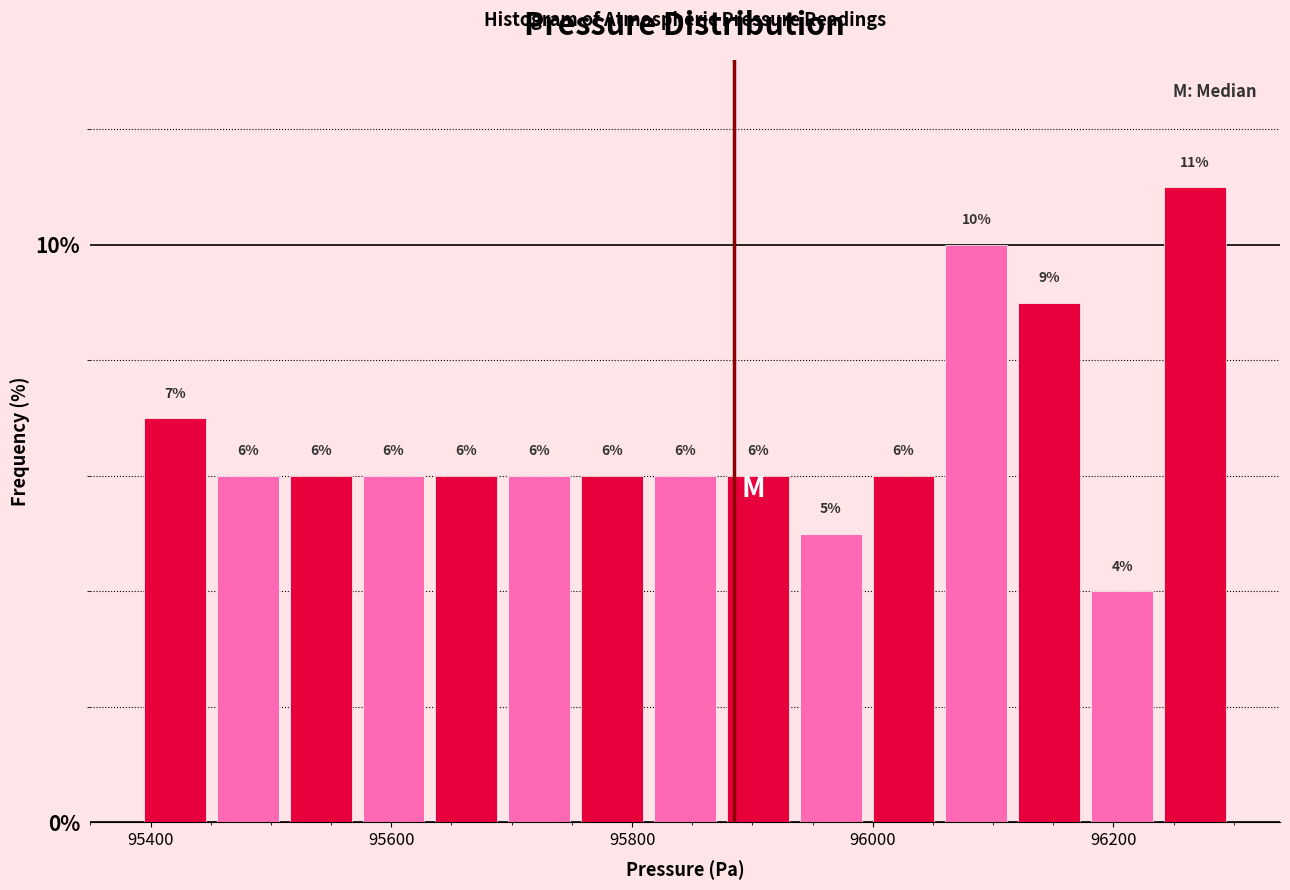

Read against the x-axis, roughly where is the centre of the tallest bar?

96260